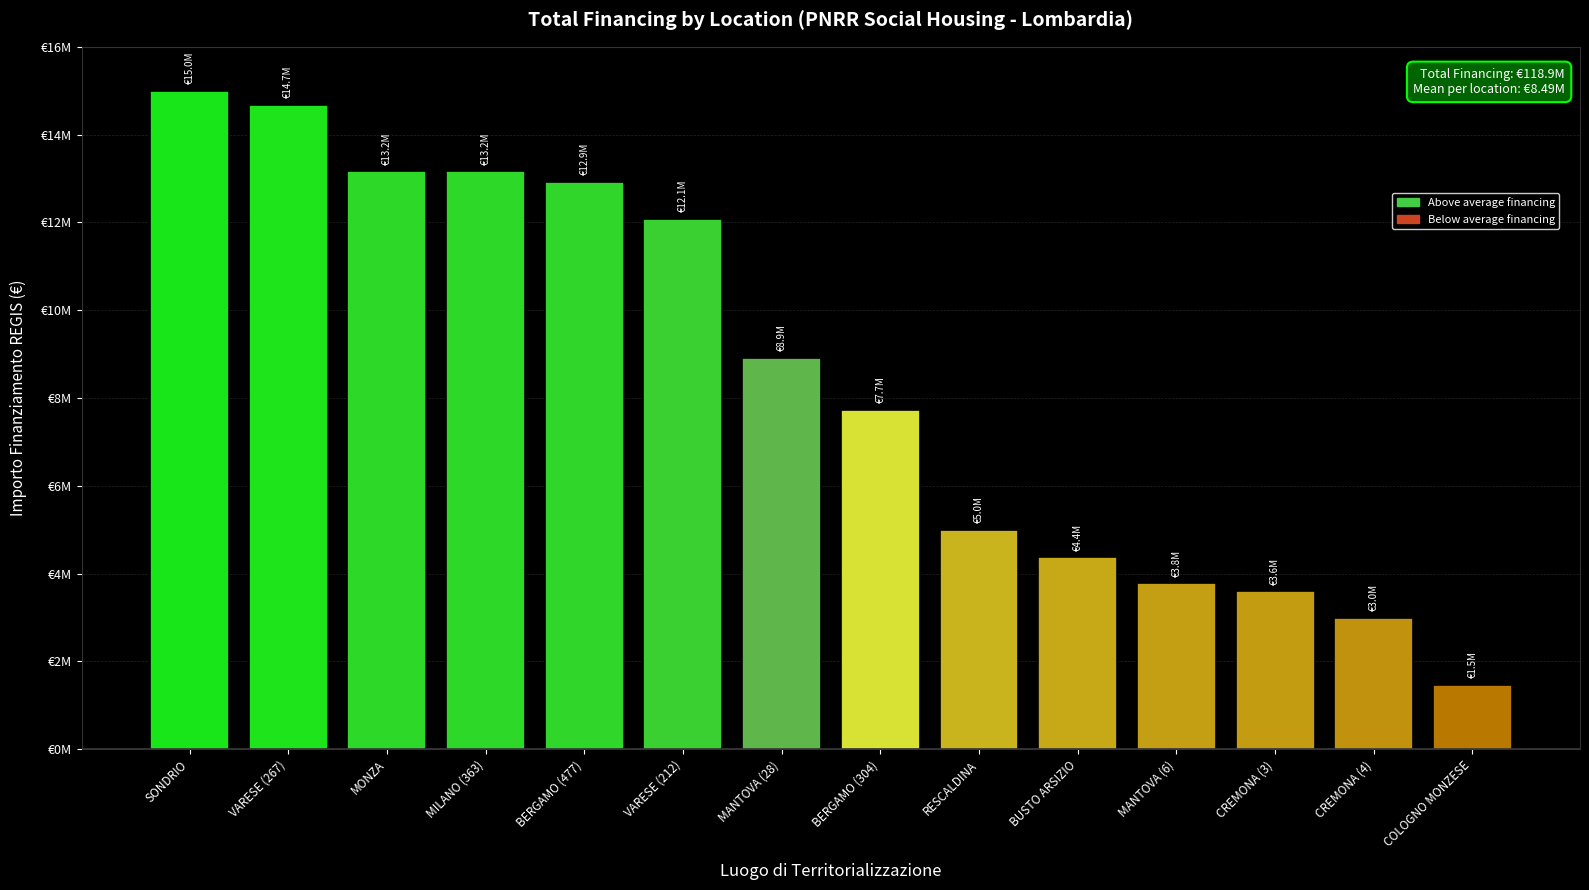

Which label corresponds to the smallest value in the chart?

COLOGNO MONZESE